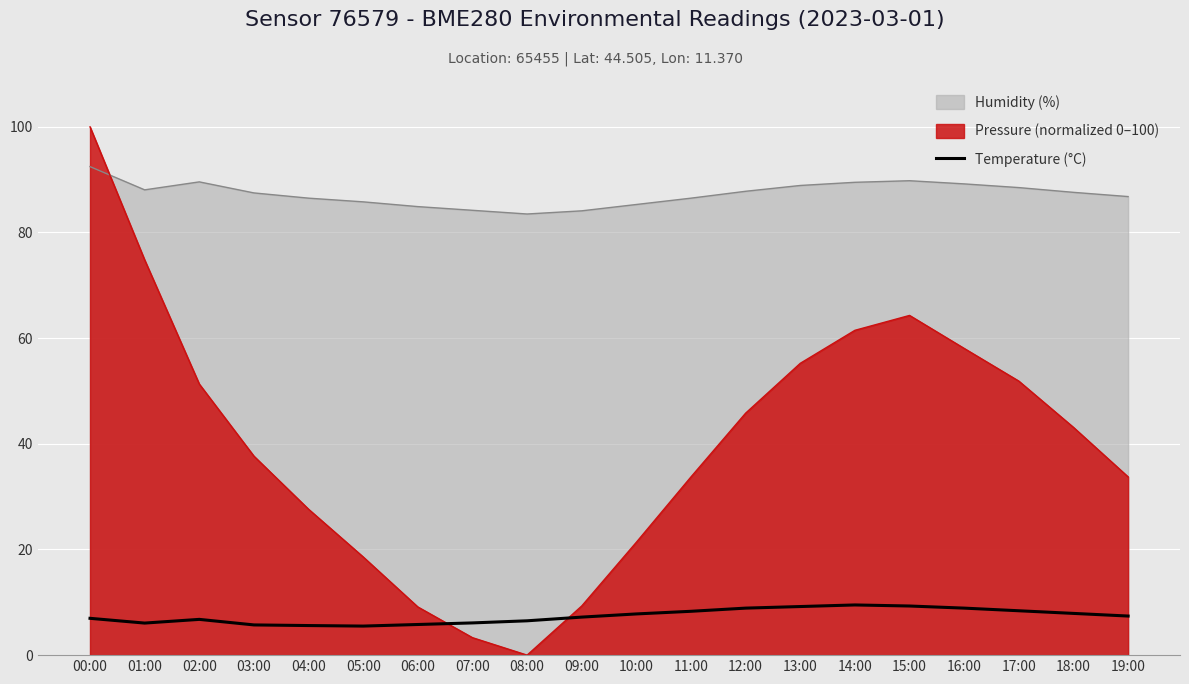

What is the difference between the maximum and minimum values in the Temperature (°C) series?

4.0